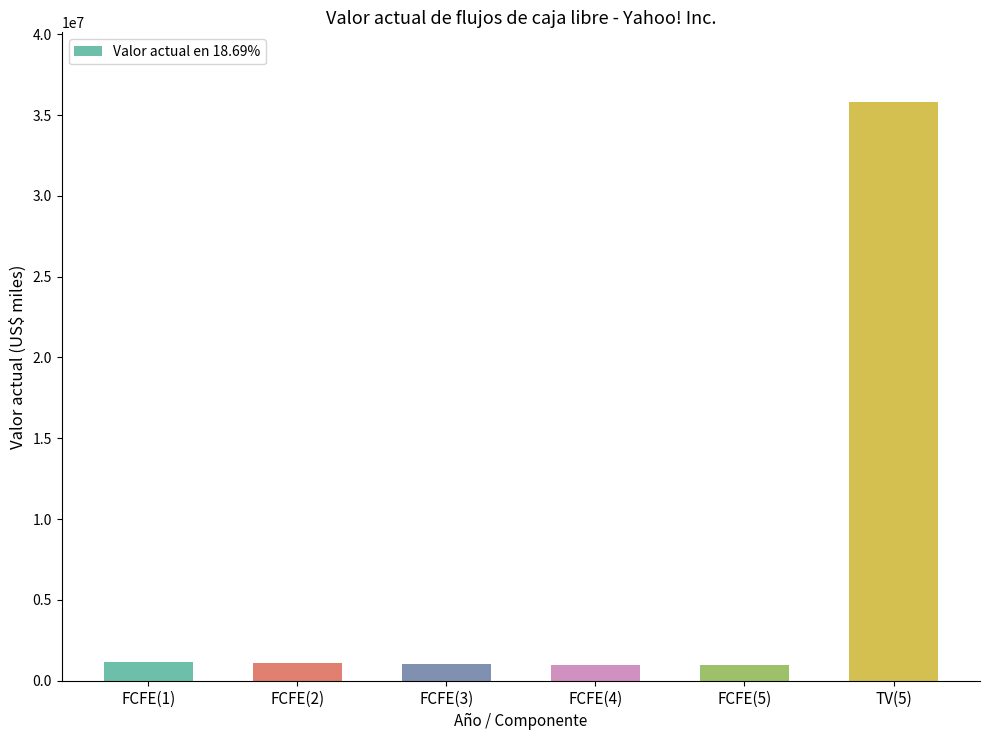

Which category has the highest value across all series?

TV(5)